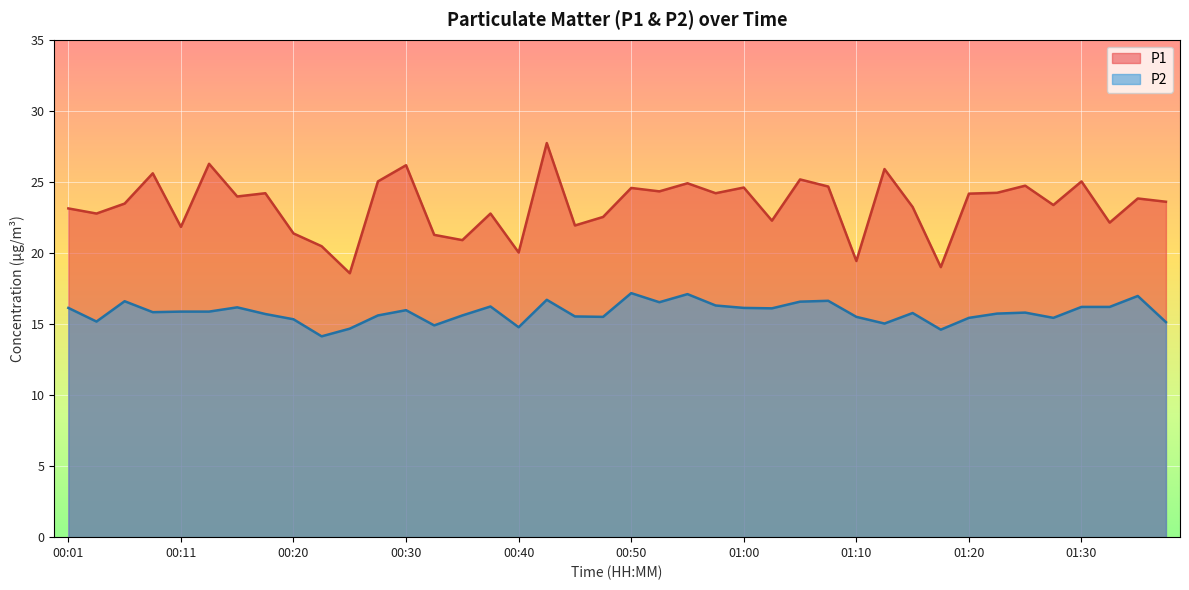

What is the difference between the highest and lowest values at 01:05?

8.6